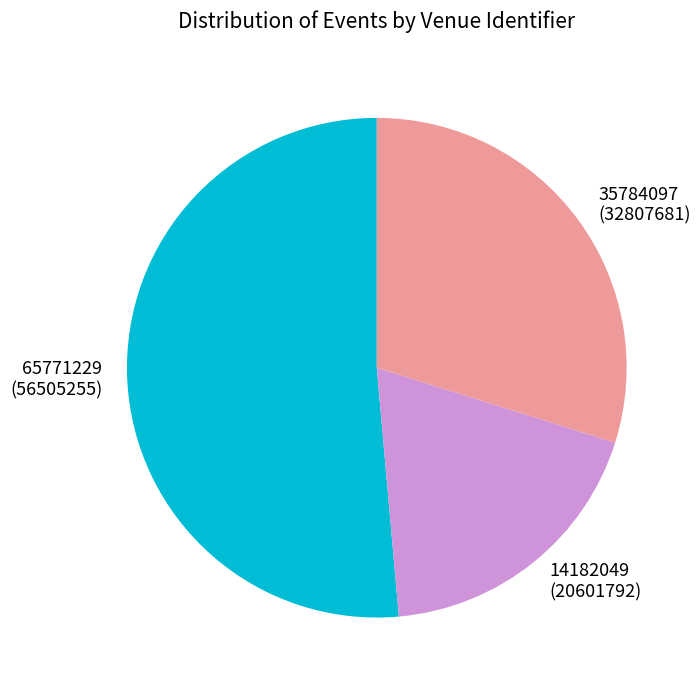

Which slice is the smallest?

14182049